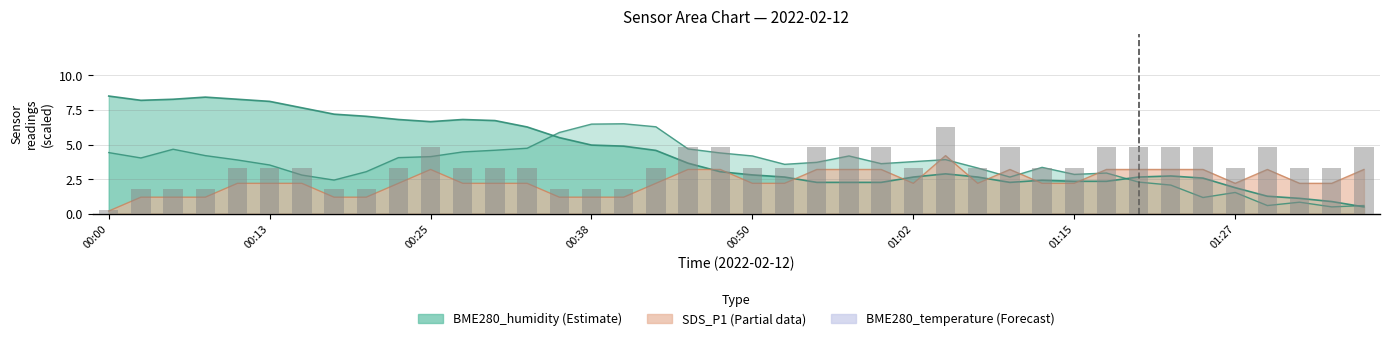

Which series has the widest spread of values?

BME280_temperature